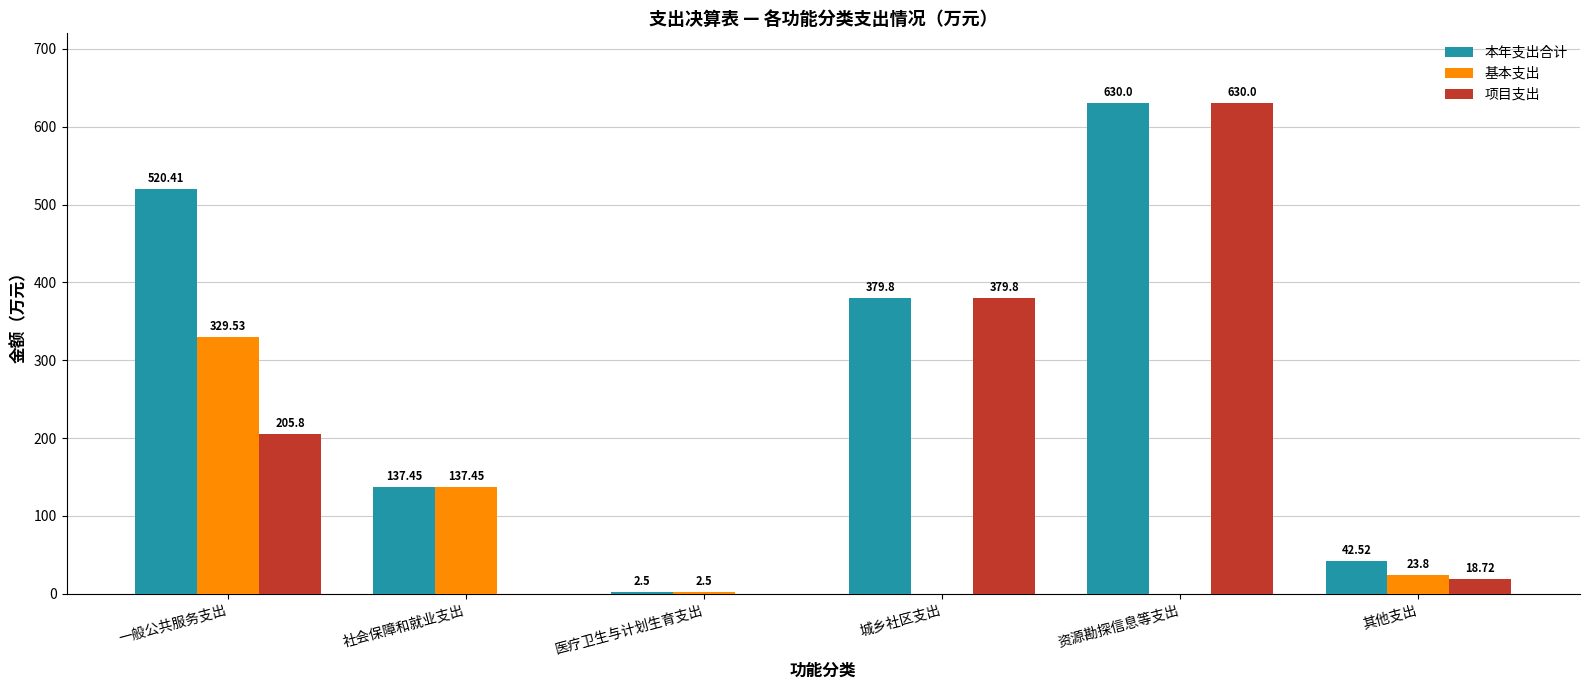

Between 一般公共服务支出 and 其他支出, which series saw the biggest shift?

本年支出合计